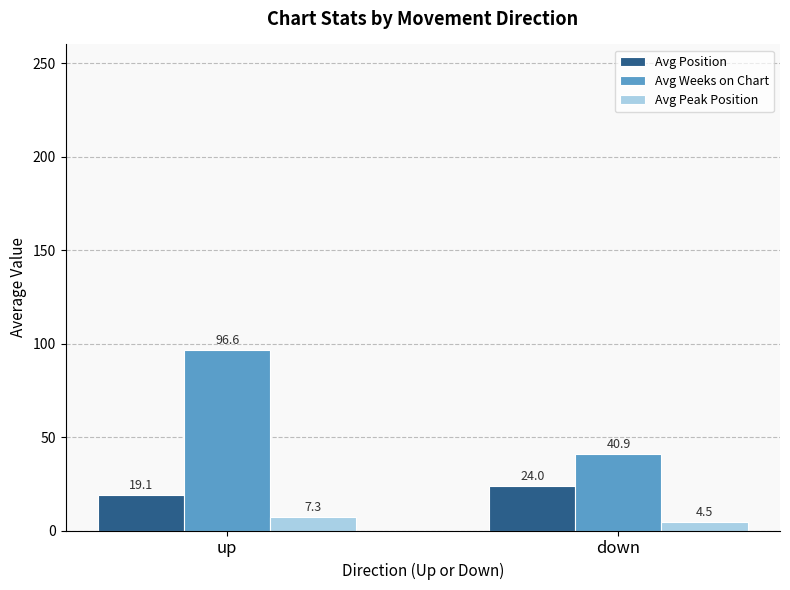

What is the sum of the Avg Position values at down and up?

43.1